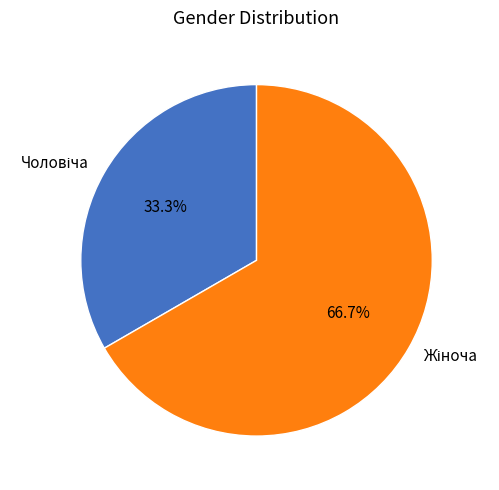

Does any single category account for the majority?

Yes